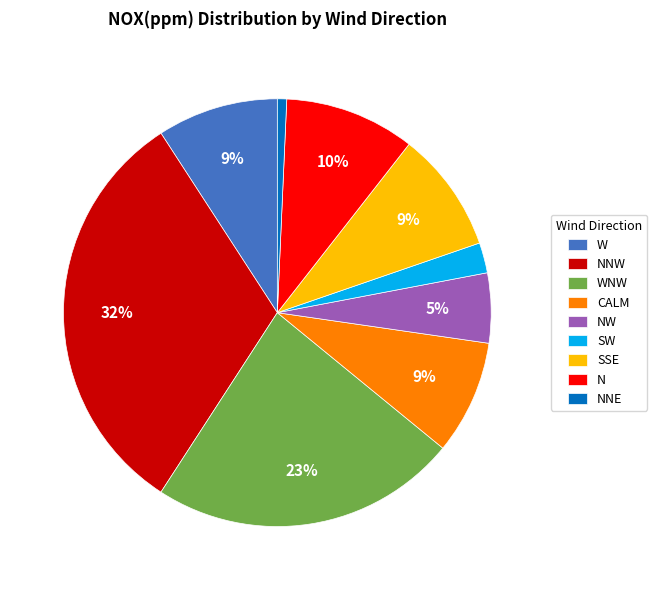

To the nearest percent, what portion does NNW represent?

32%